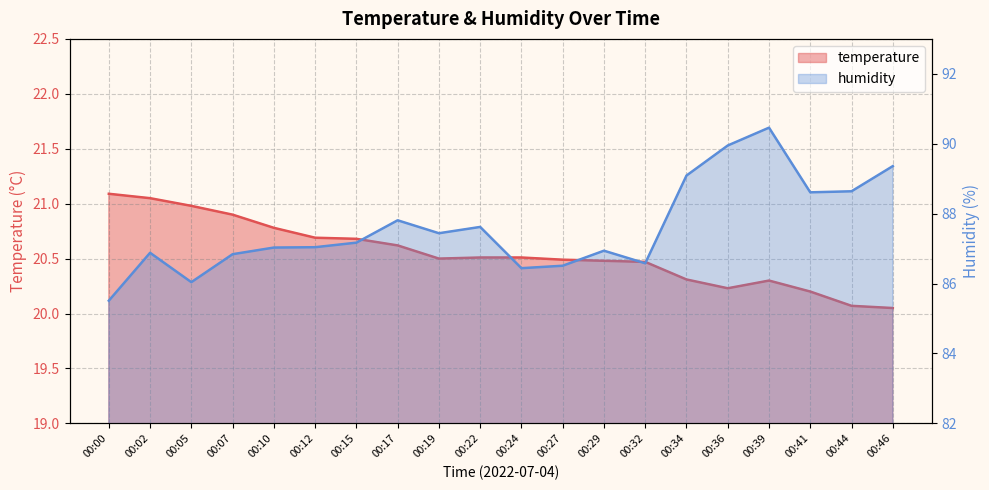

What are all the series names shown in the legend?

temperature, humidity